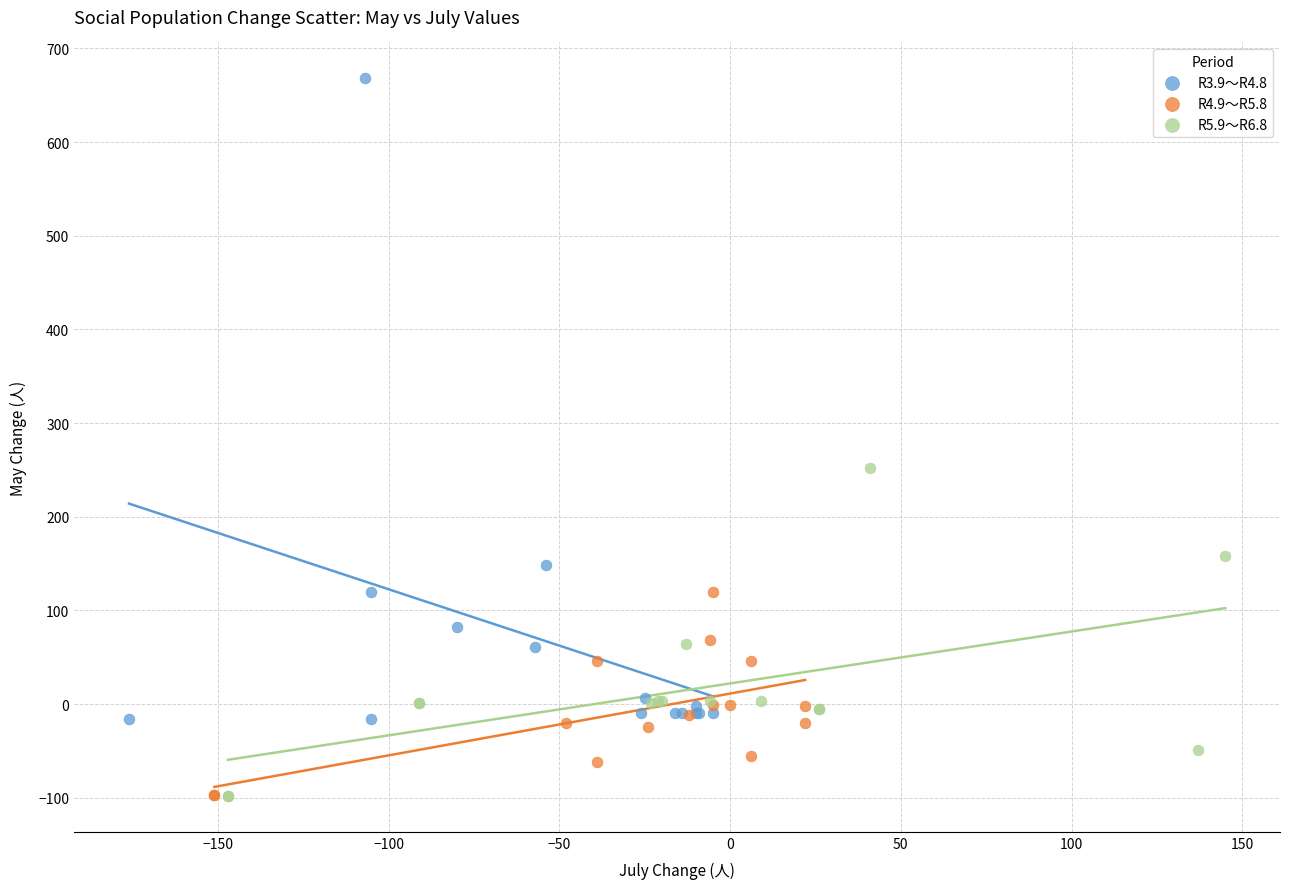

Which series has the largest Y range (max minus min)?

R3.9～R4.8